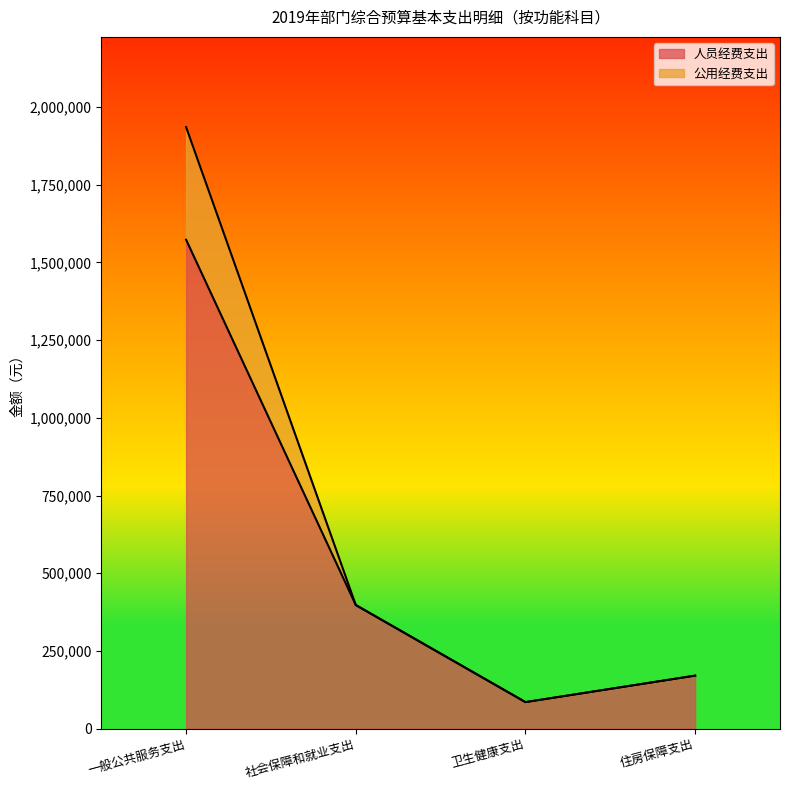

True or false: 公用经费支出 has more than 0 points higher than both neighbors.

False